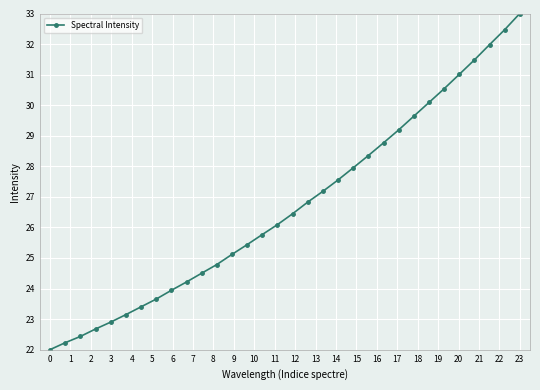

What is the difference between the maximum and minimum values?

11.0